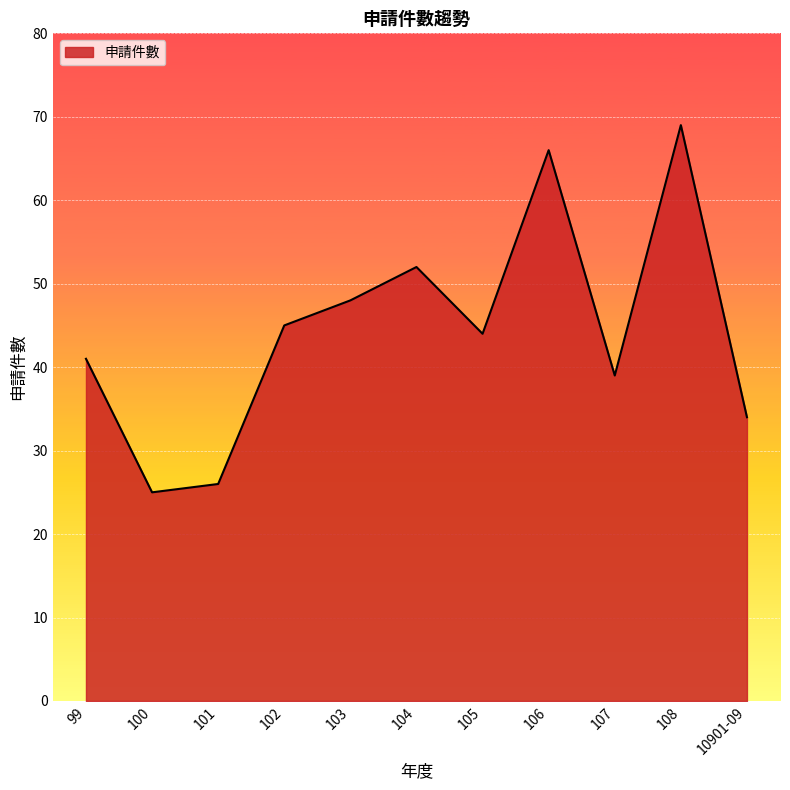

What is the difference between the values at 108 and 100?

44